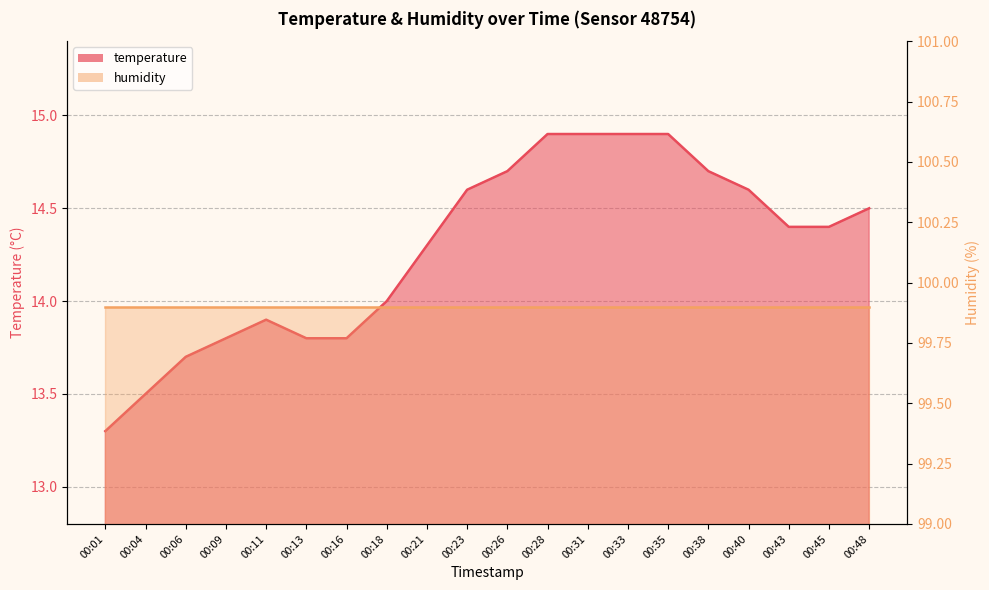

How many categories are shown in the chart?

20